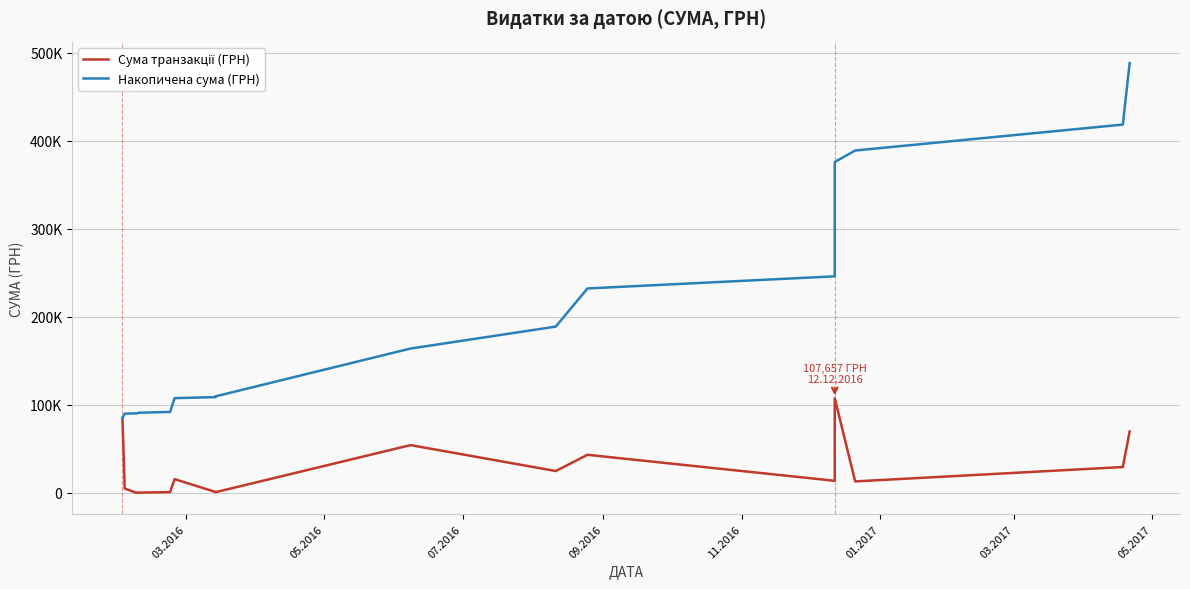

True or false: Сума транзакції (ГРН) has more than 1 interior local peaks.

True